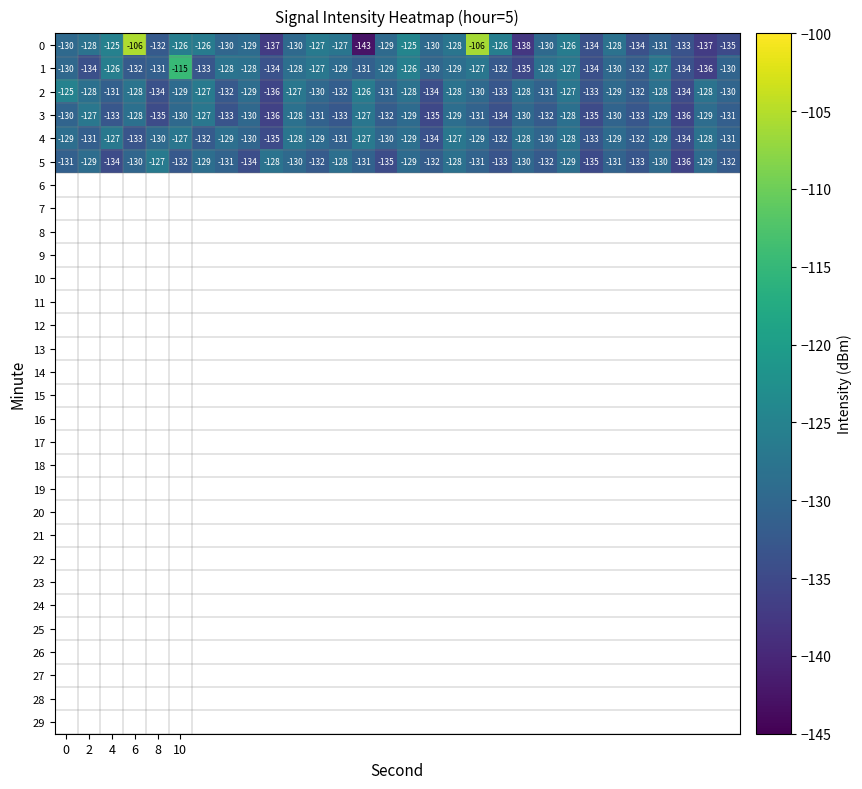

How many 5 values are between -132 and -129?

19